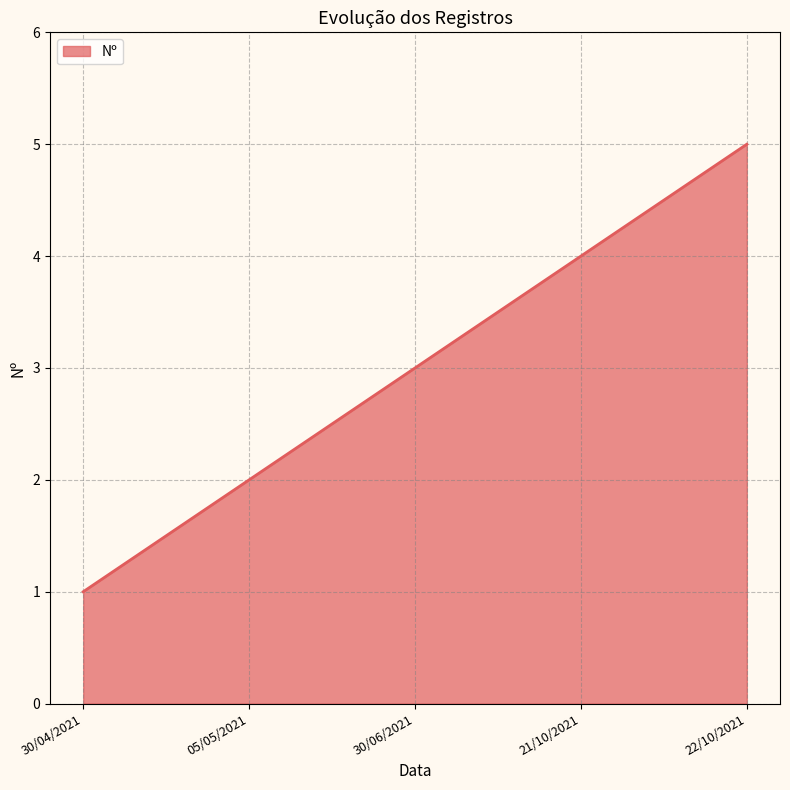

What is the greatest value displayed?

5